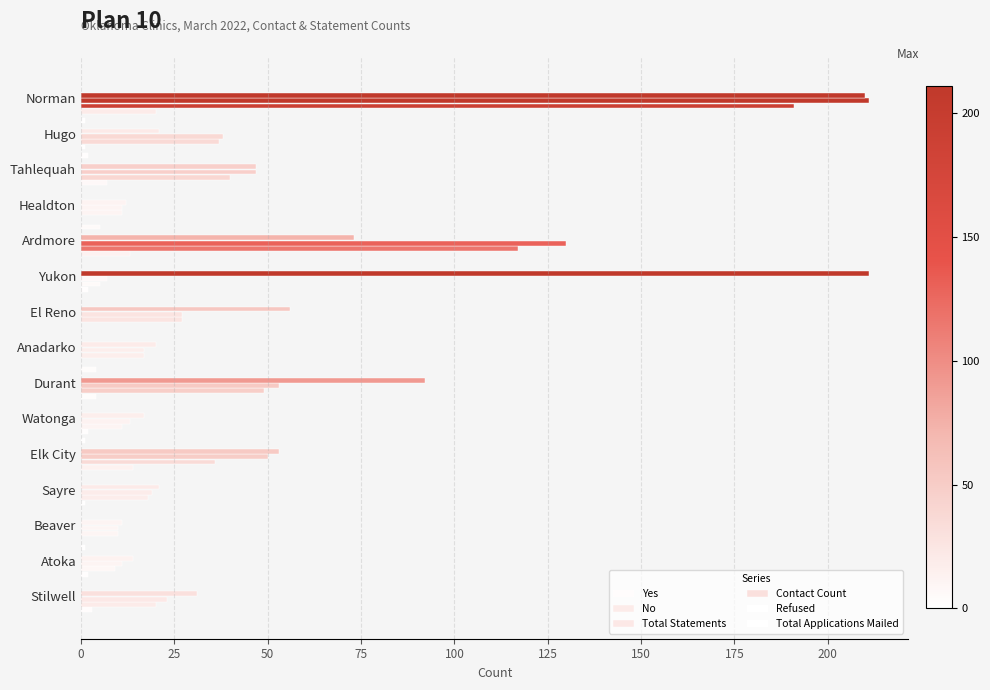

Which series has the largest total across all categories?

Contact Count